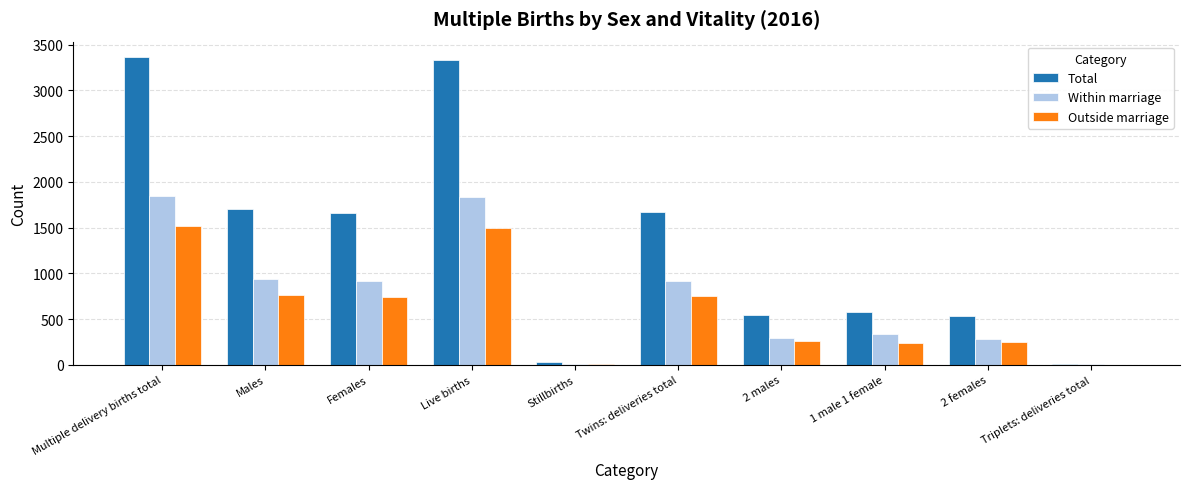

What is the total value across all series at Twins: deliveries total?

3334